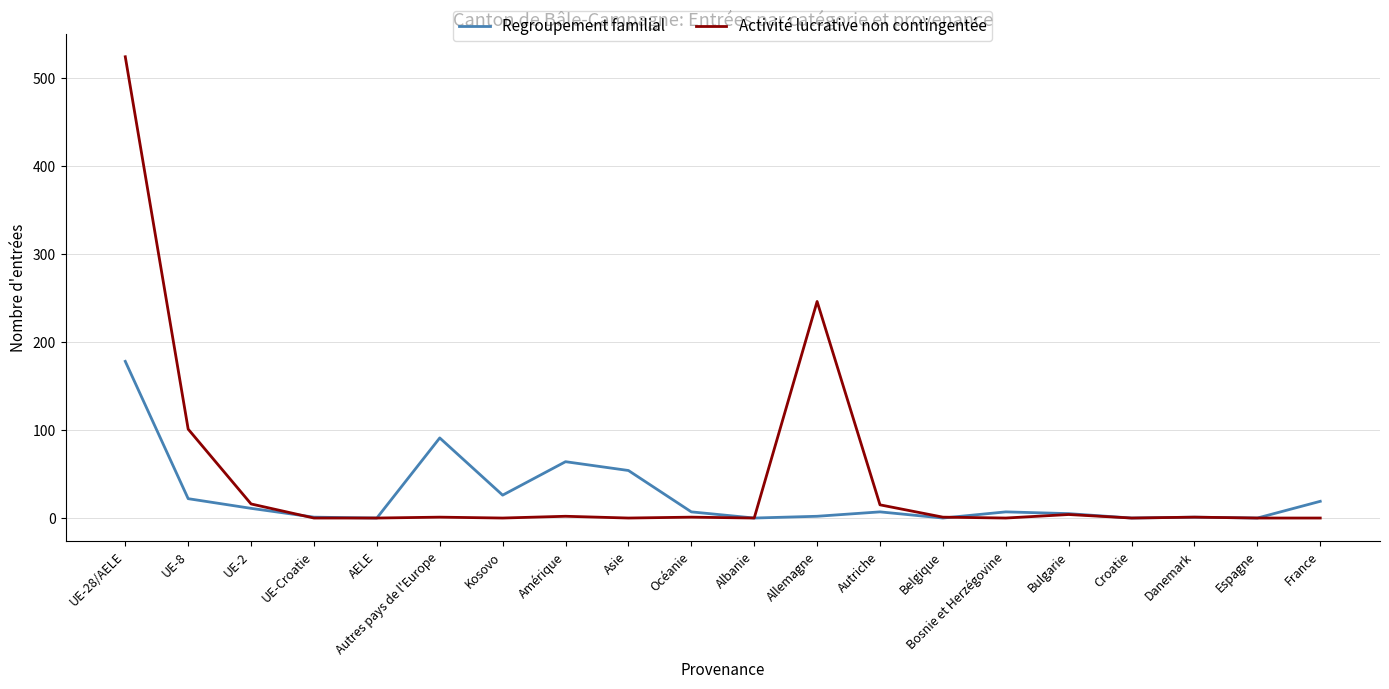

Which series has the largest range (max minus min)?

Activité lucrative non contingentée